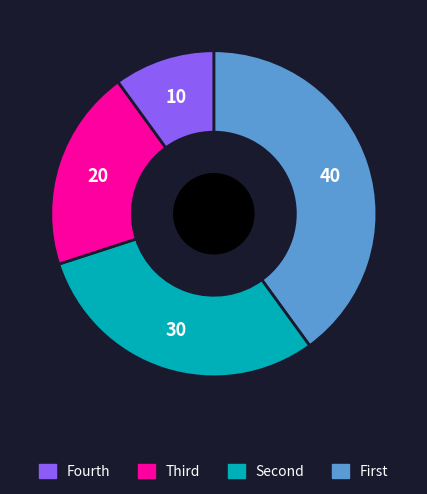

Does any single category account for the majority?

No